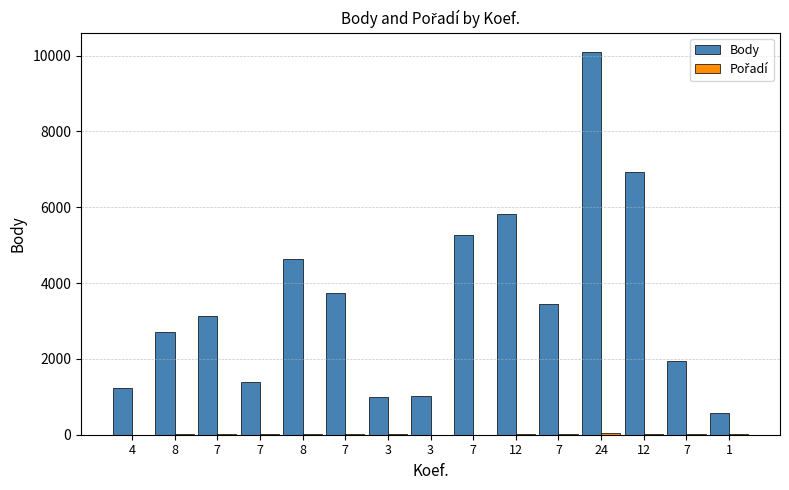

Does the chart contain stacked bars?

No